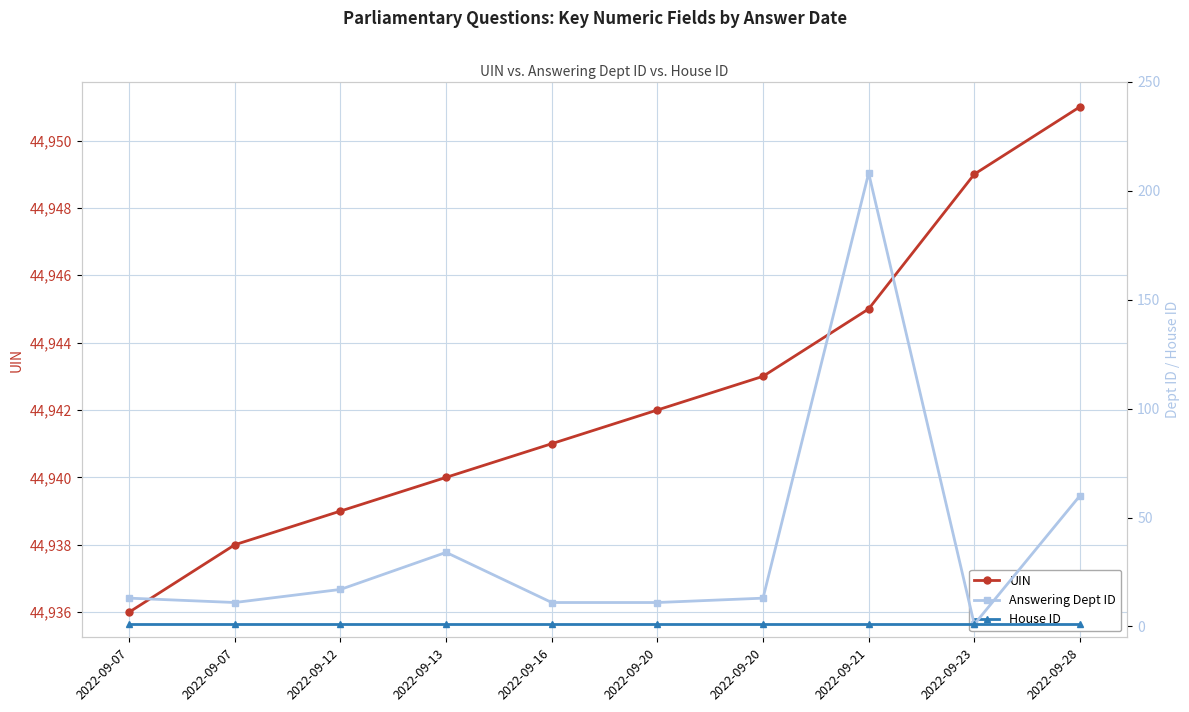

True or false: UIN and House ID cross at least once.

False